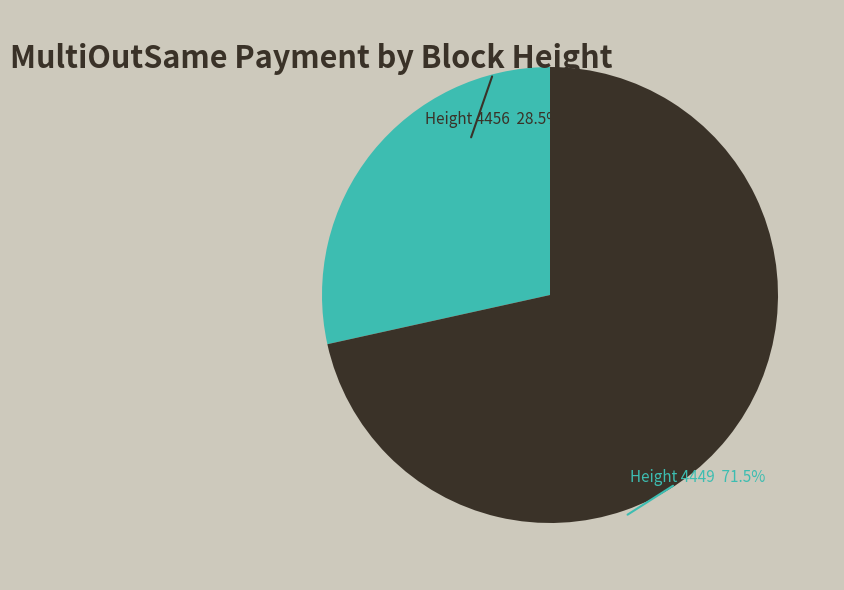

Rank the categories by value from highest to lowest.

4449, 4456